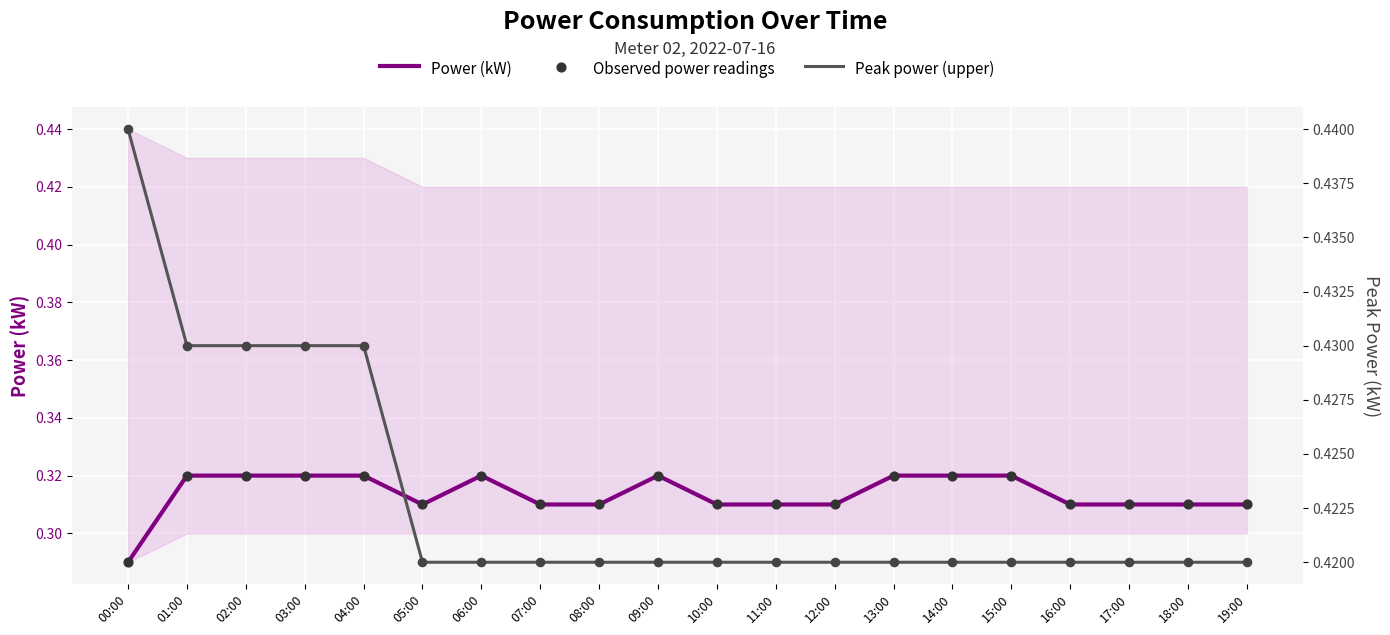

Which series reaches the maximum Y coordinate?

Peak power (upper)